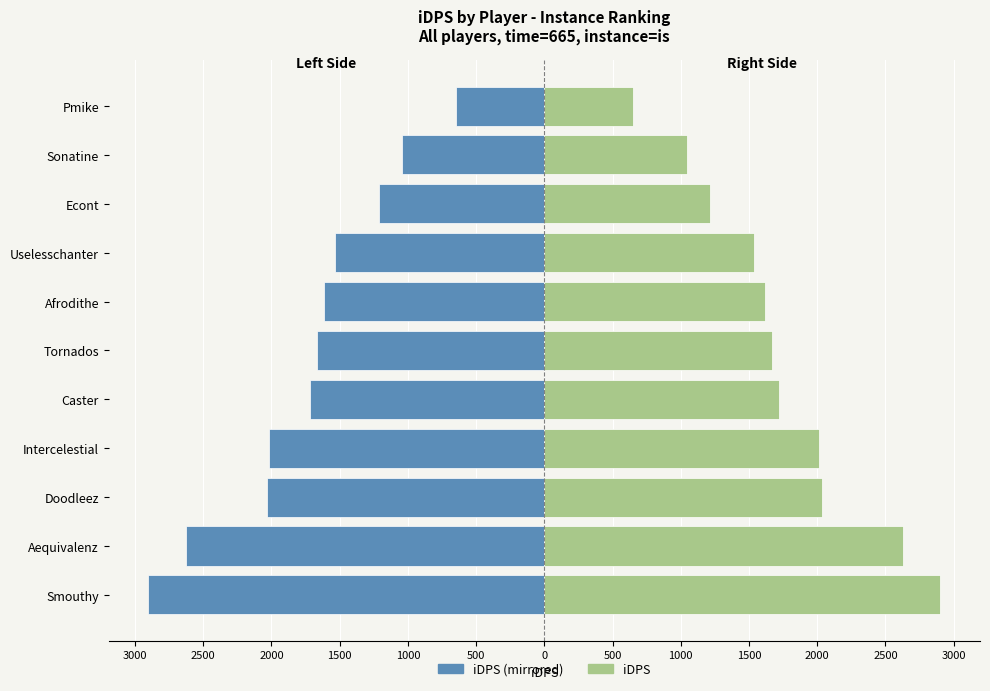

At how many categories does at least one series exceed 1191?

9